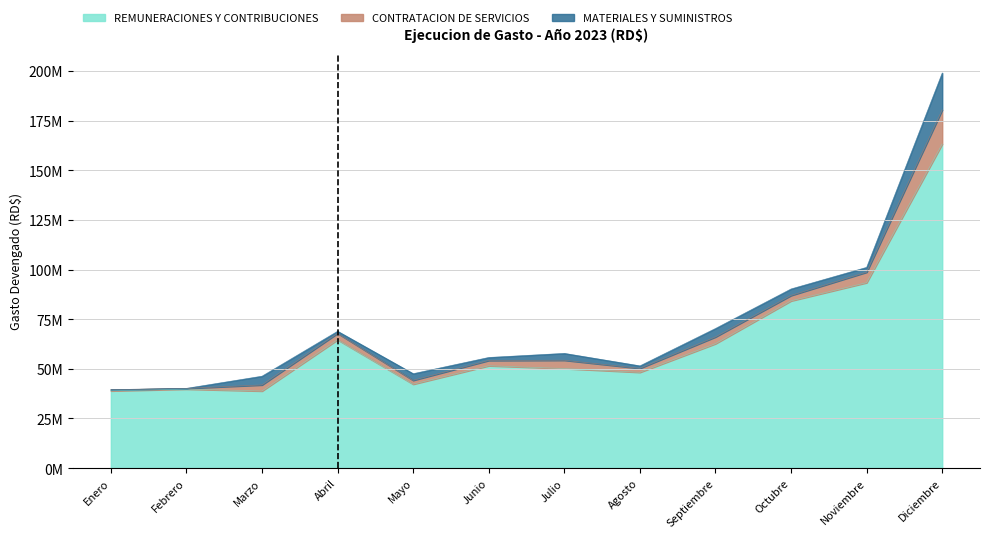

What is the maximum value shown in the chart?

163239574.3